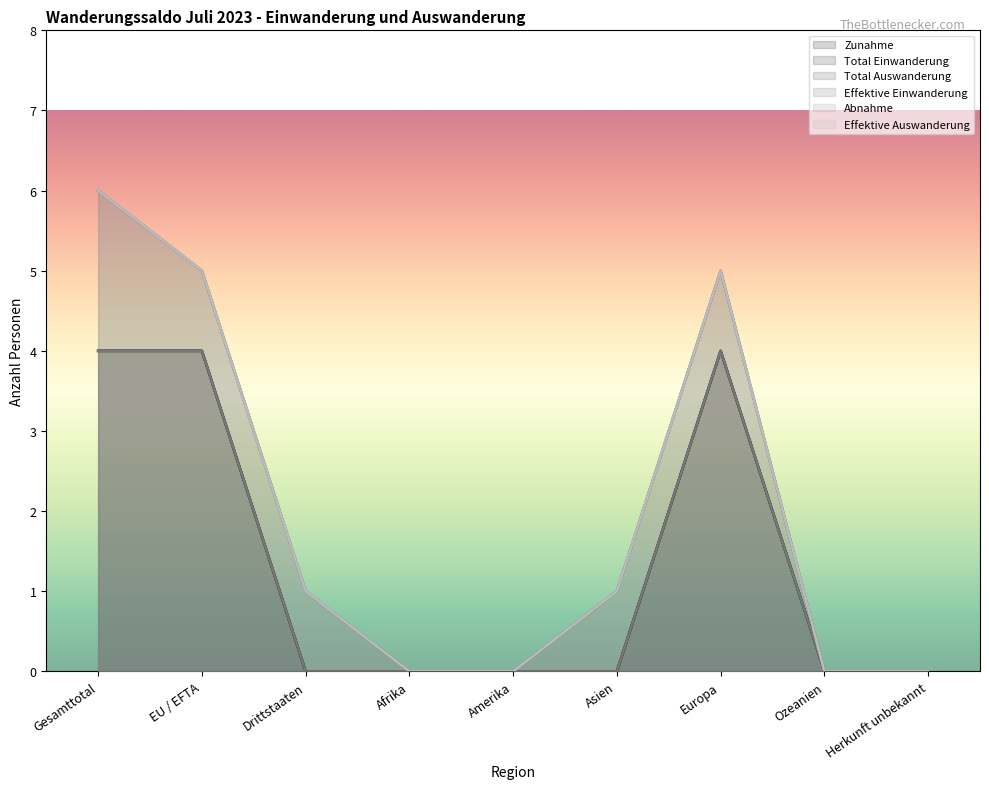

How many values in Total Auswanderung are above zero?

5